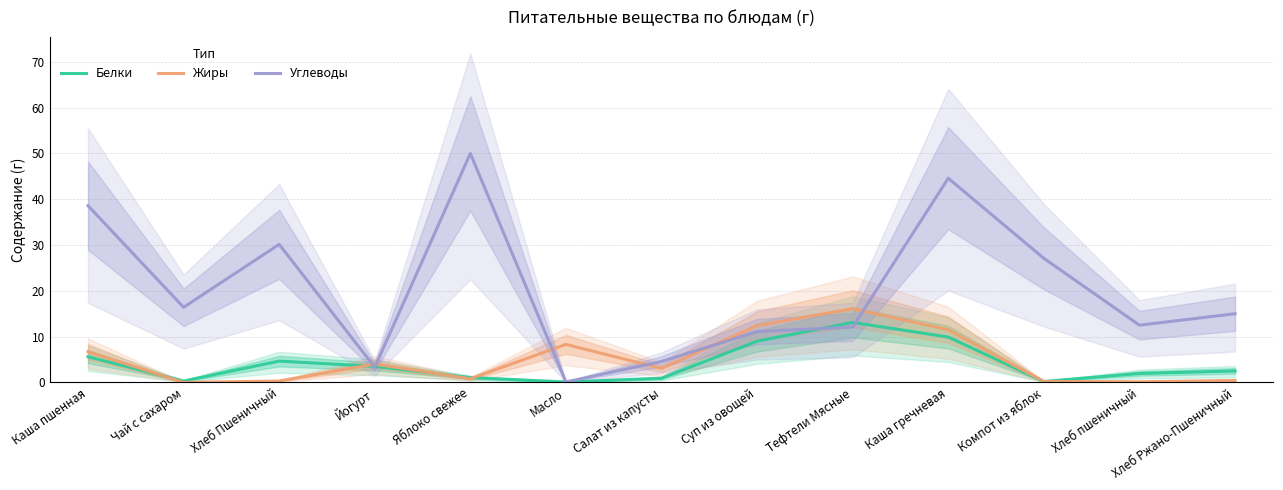

The Жиры series shows 0.1 at Хлеб пшеничный. True or false?

True